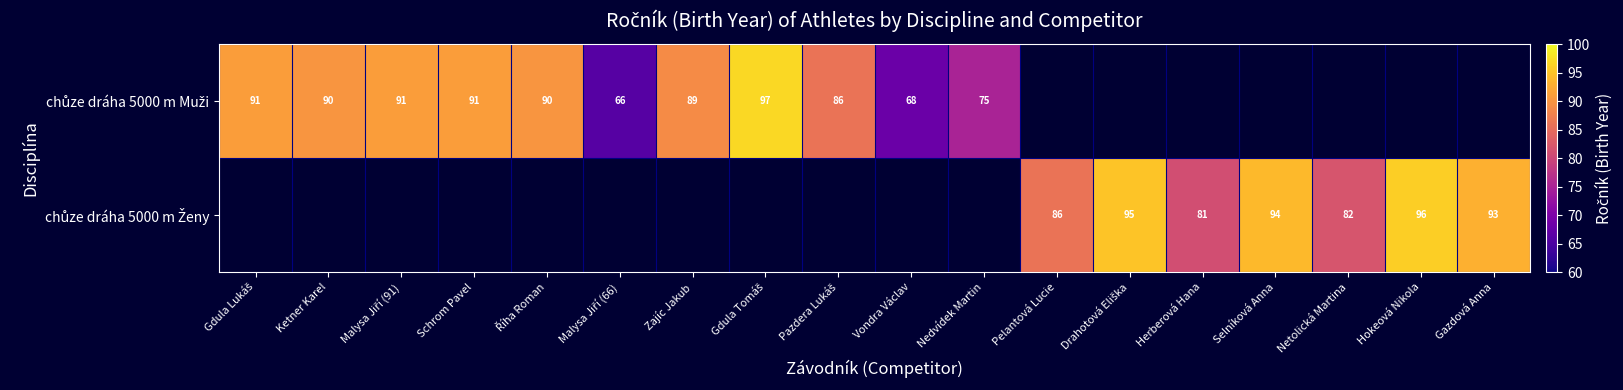

At which category does the chart reach its peak across all series?

Gdula Tomáš